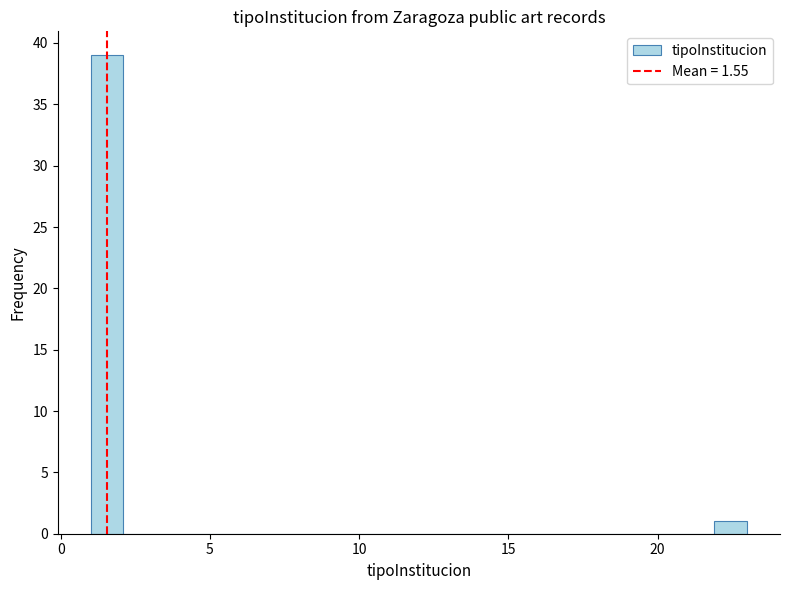

Around what value on the x-axis is the tallest bar? Give the approximate position of its centre, as read against the axis.

1.5